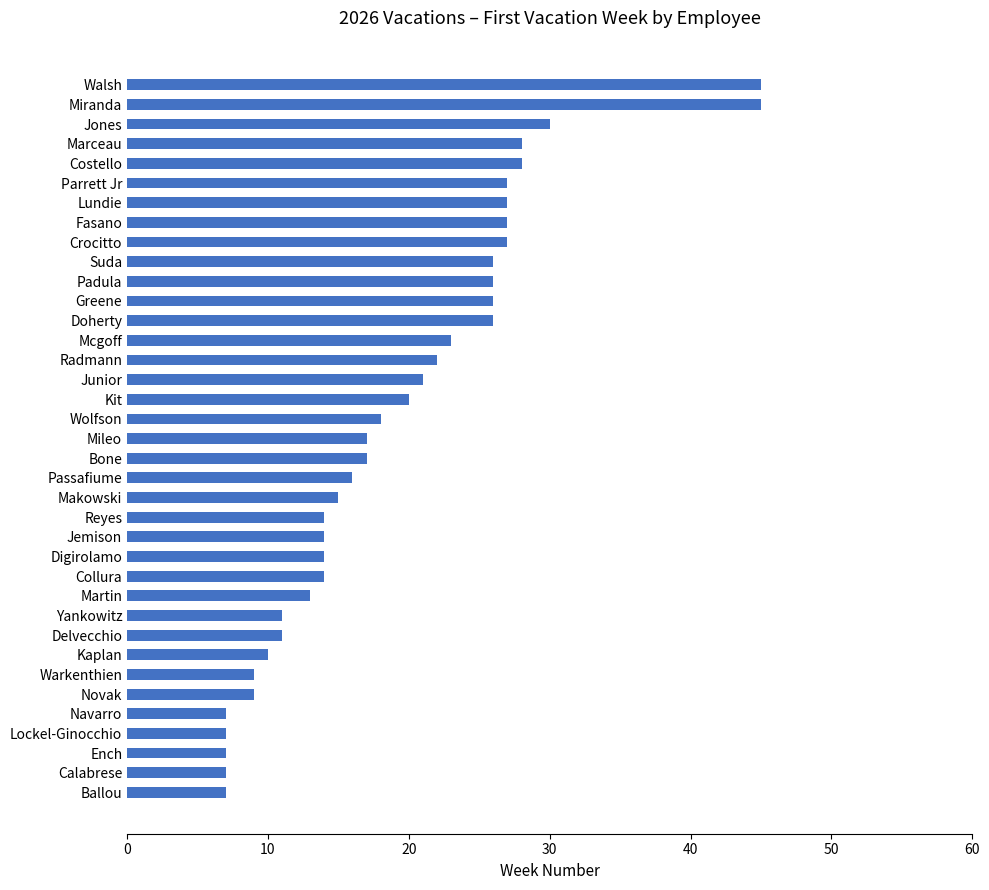

Approximately how many times larger is the value at Ench compared to Bone?

0.4